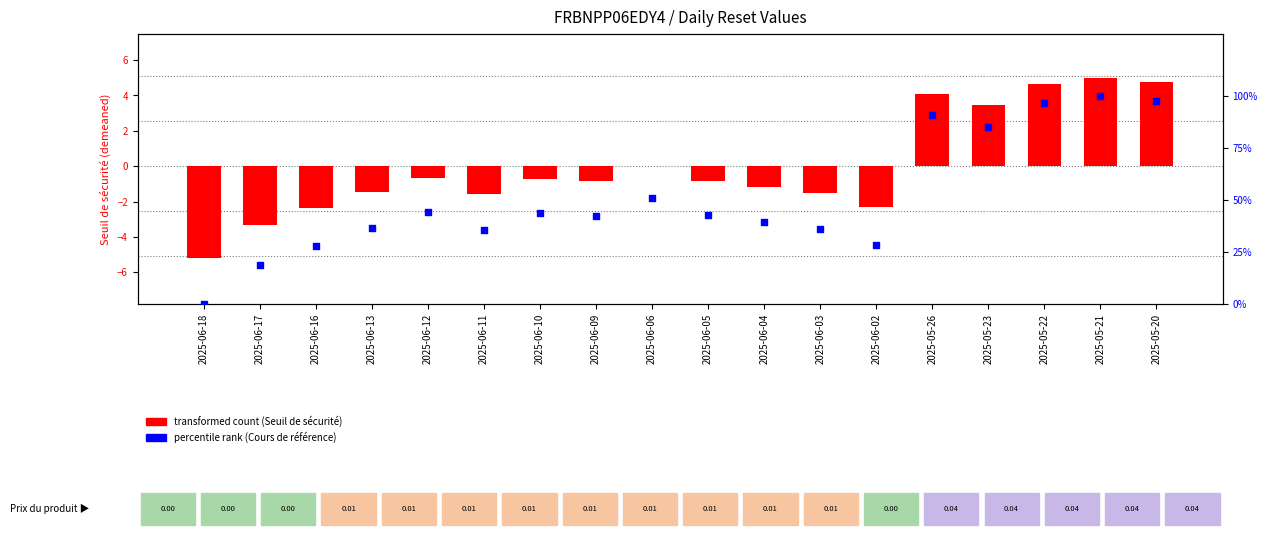

What is the total value across all series at 2025-06-10?

42.9